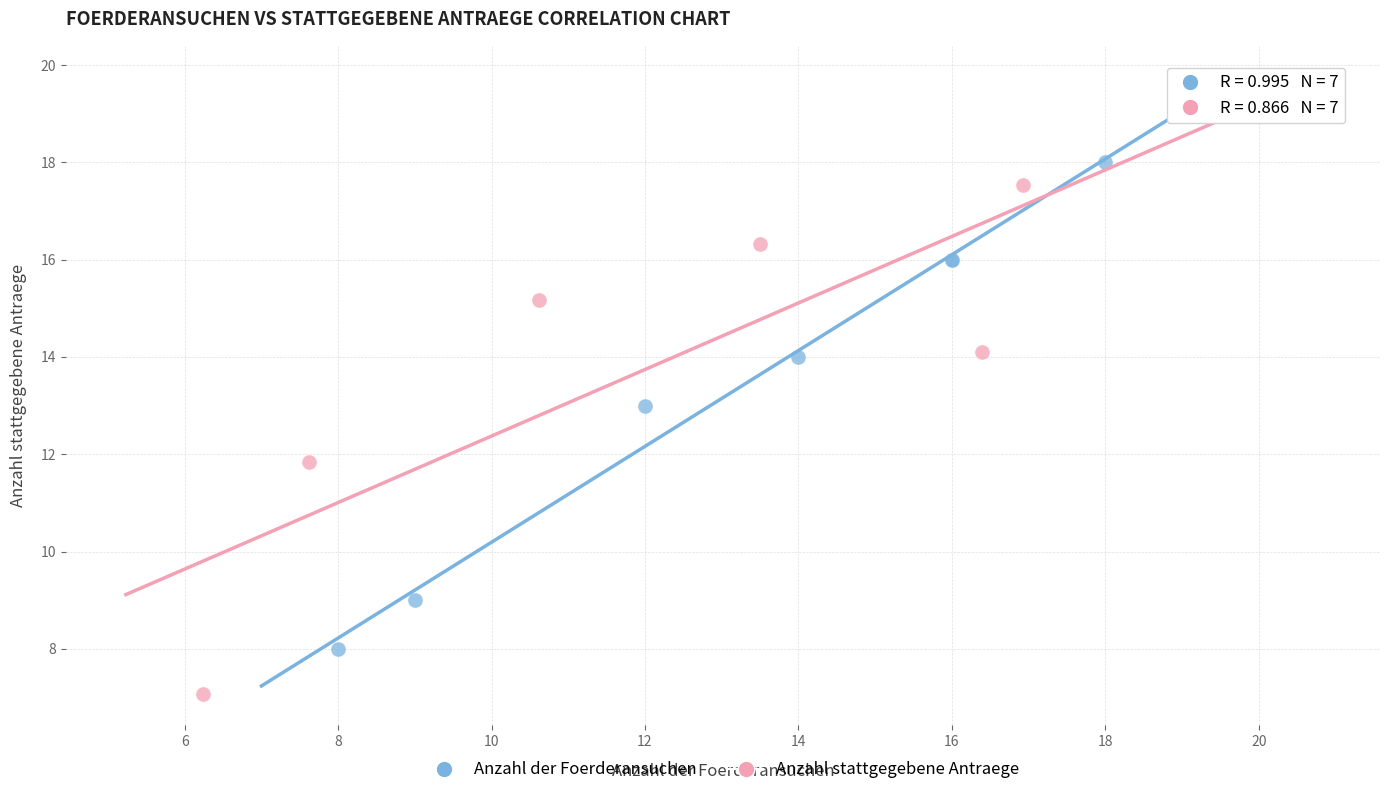

Which series contains the highest Y value?

Anzahl stattgegebene Antraege